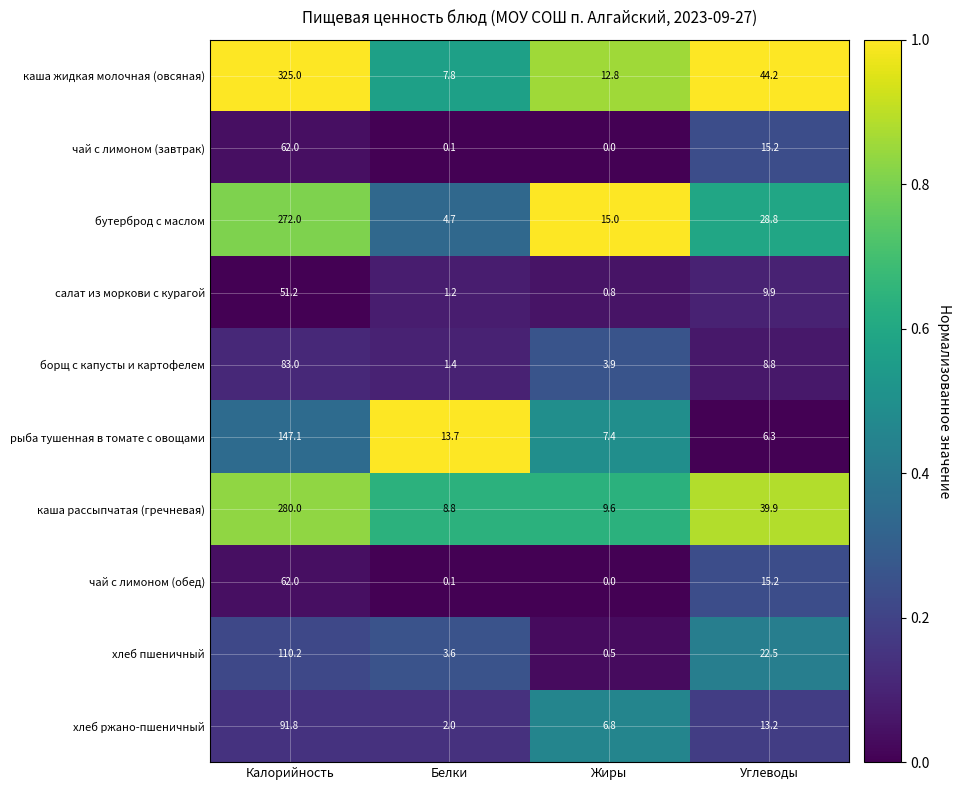

Count the number of data series in this chart.

10